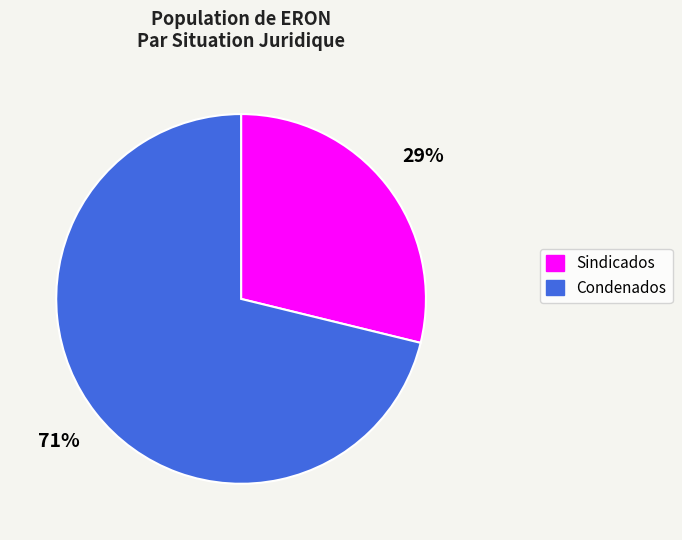

Between Sindicados and Condenados, which is larger?

Condenados